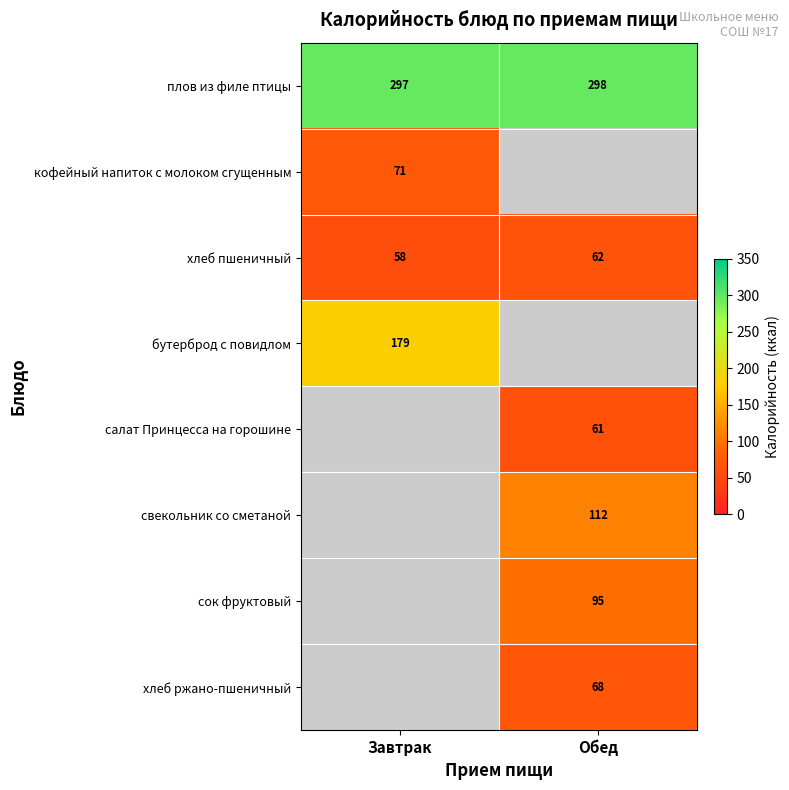

What is the difference between the highest and lowest values at Обед?

237.0